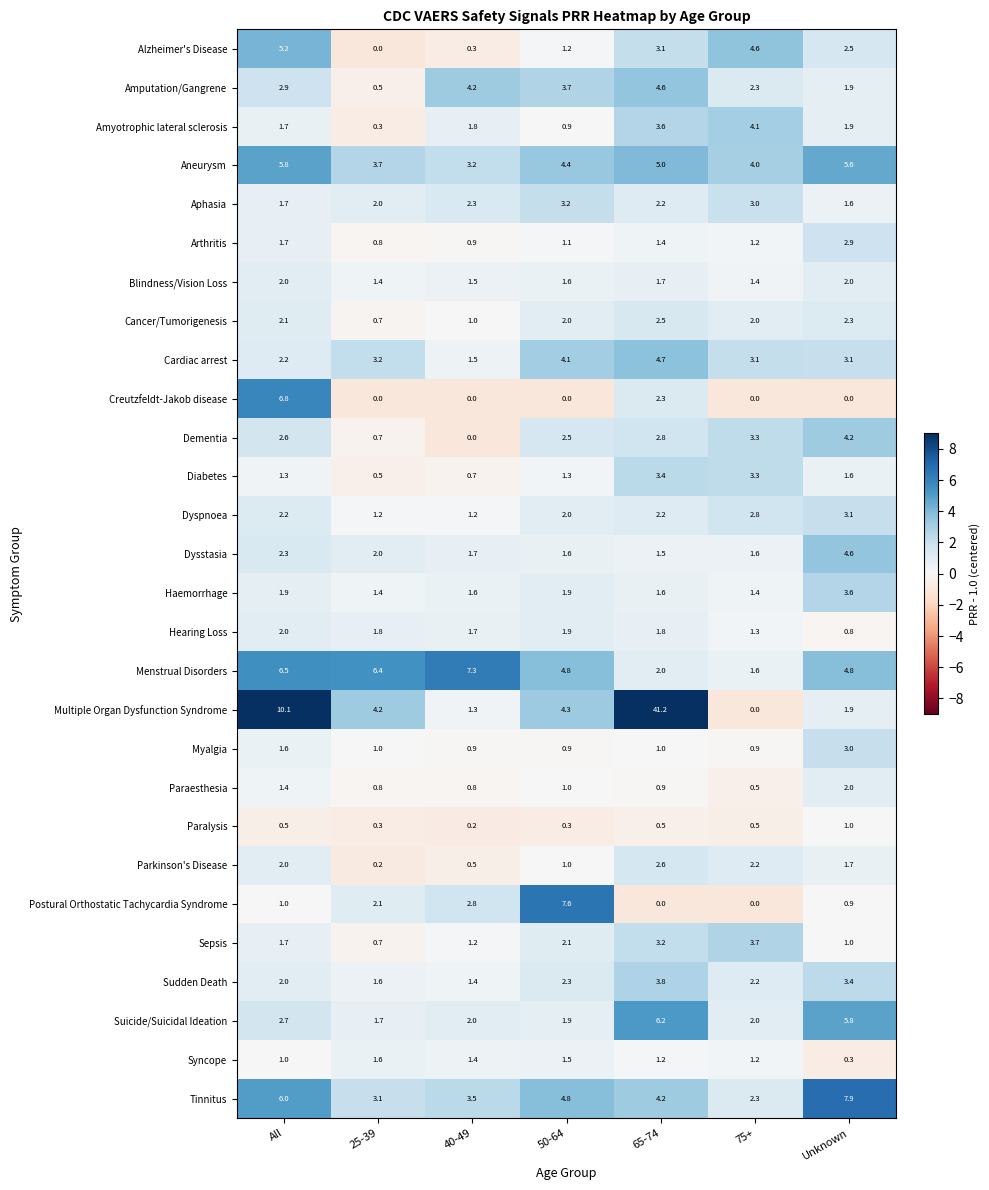

The Dementia series shows 3.8 at 50-64. True or false?

False